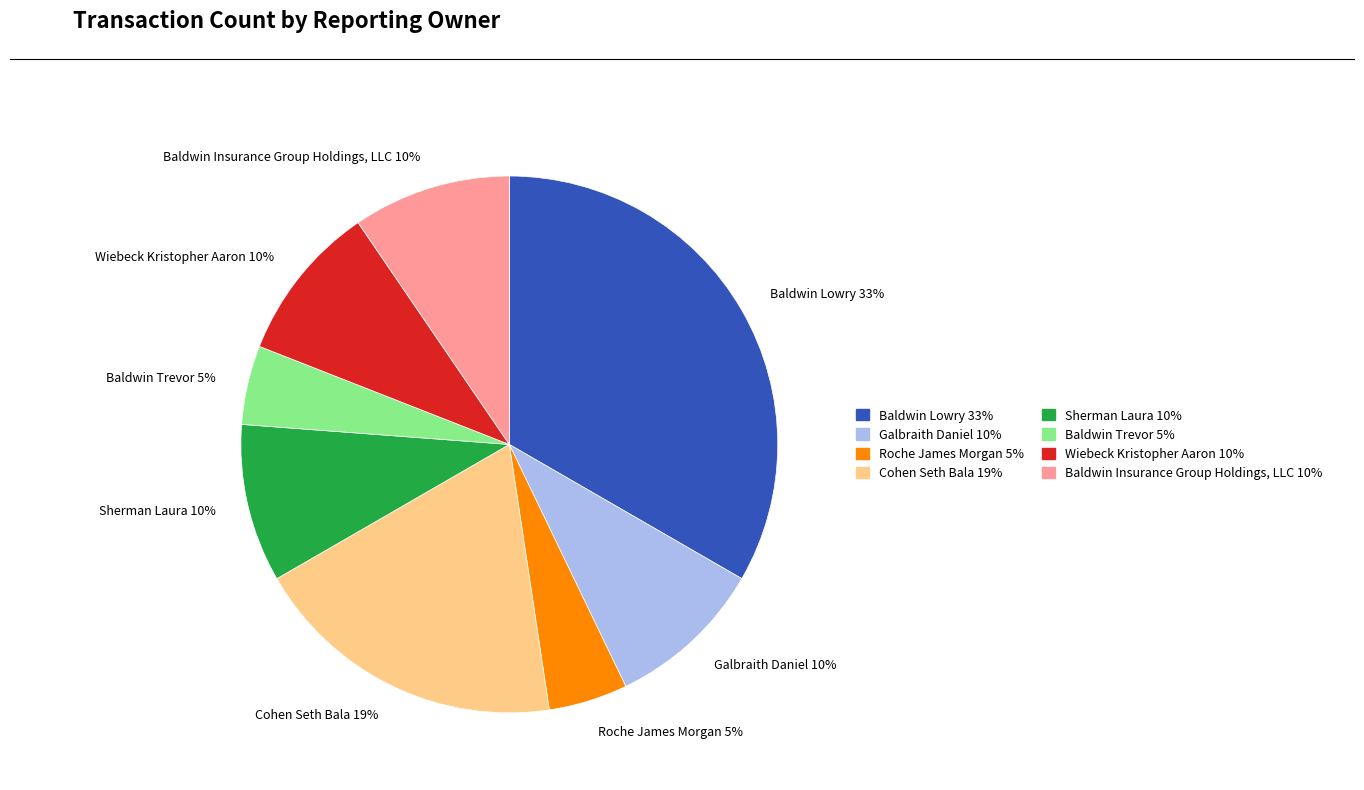

Combined, do Baldwin Trevor and Cohen Seth Bala account for over 50%?

No